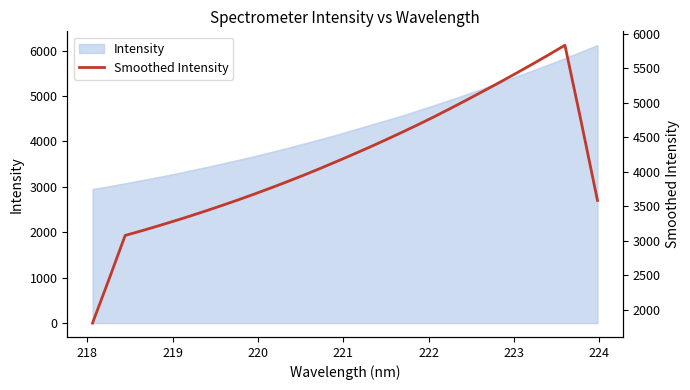

The value at 15 is 6053.5. True or false?

False